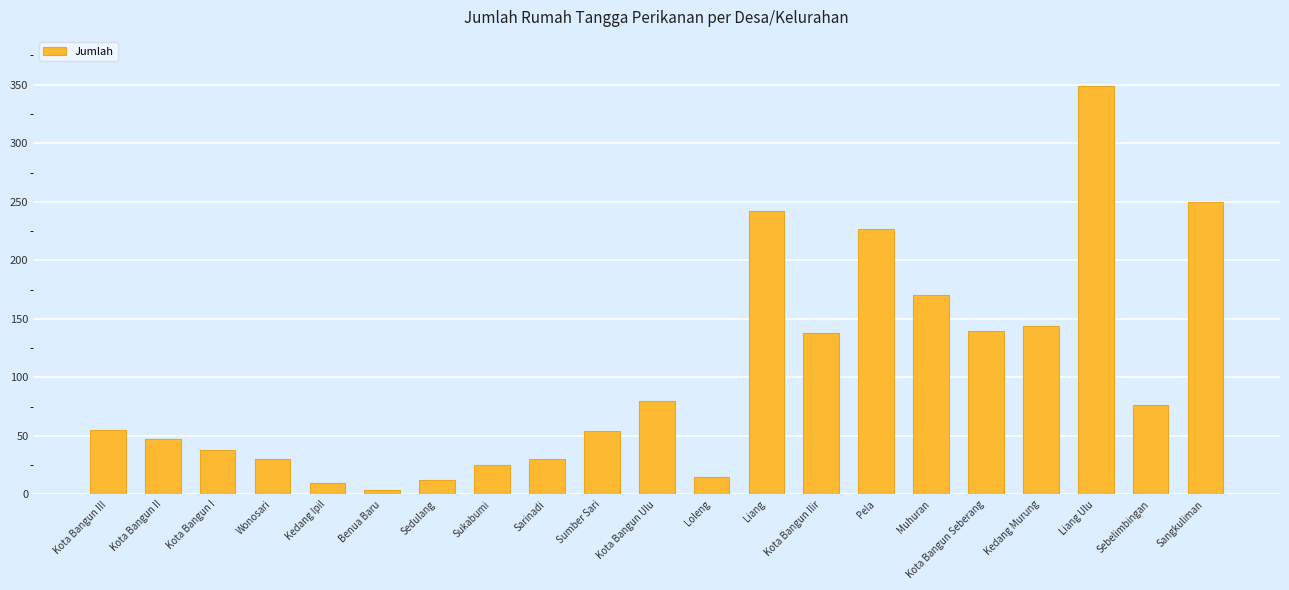

What is the sum of all values?

2136